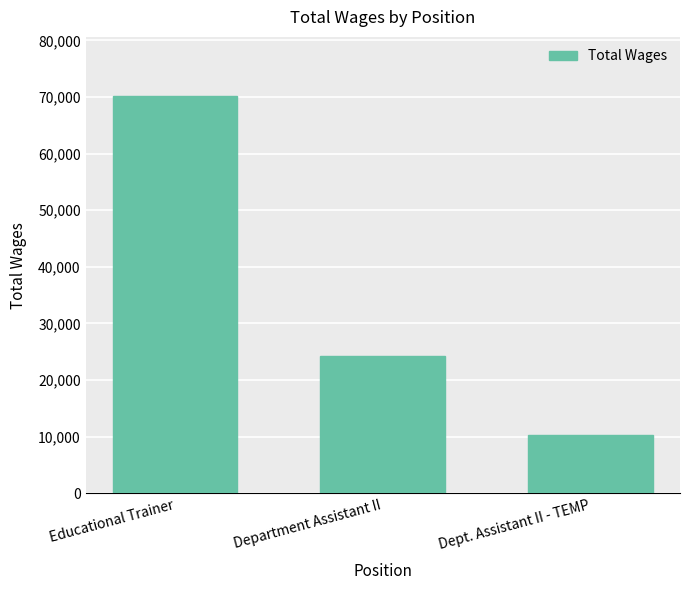

What is the maximum value shown in the chart?

70110